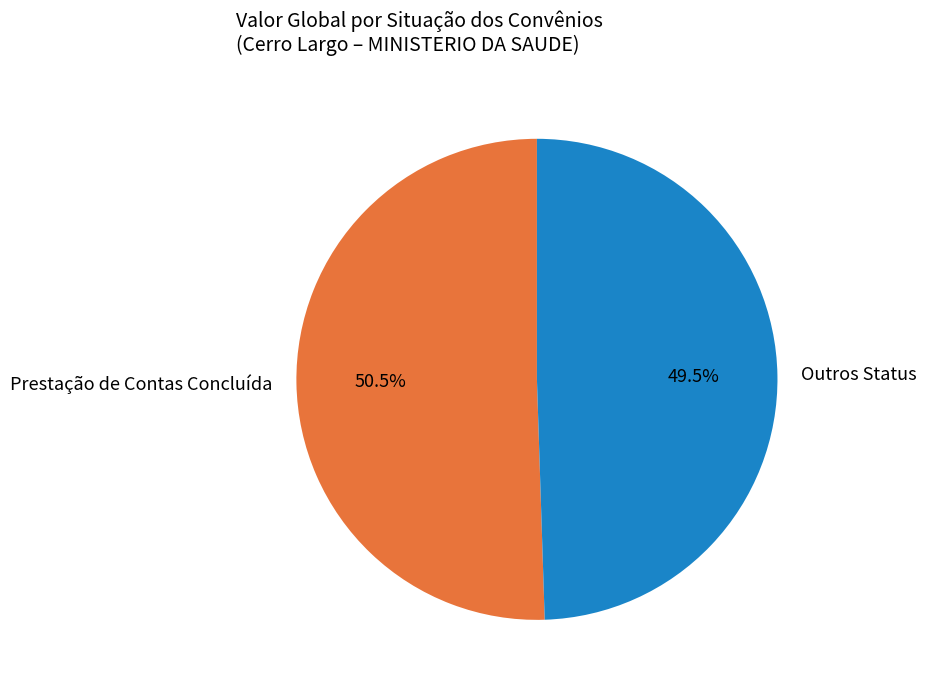

Rank the categories by value from lowest to highest.

Outros Status, Prestação de Contas Concluída